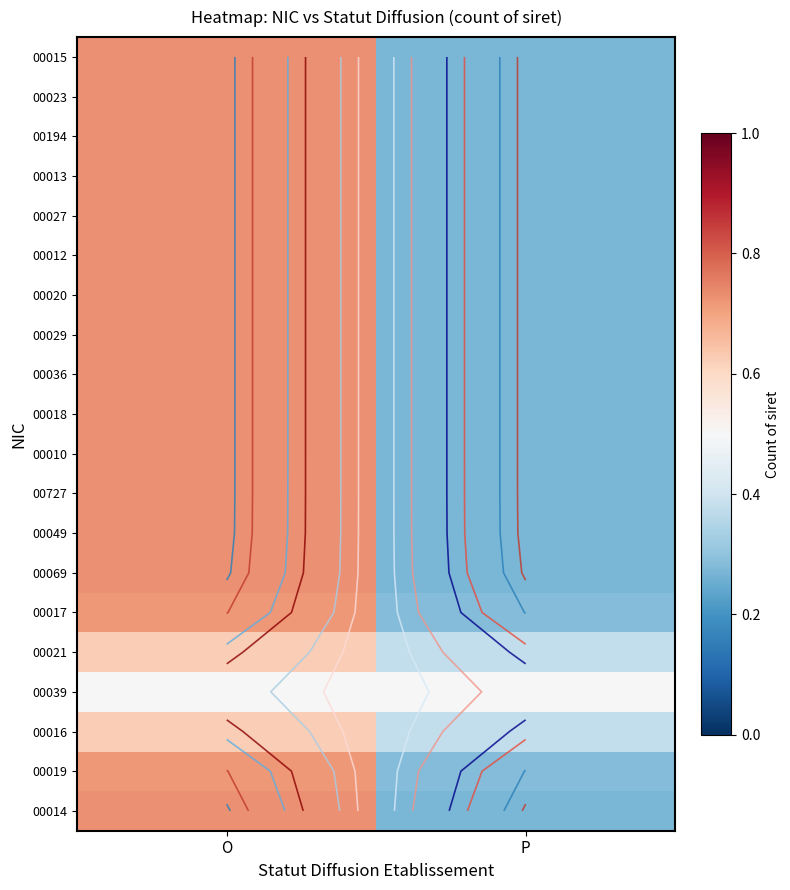

What is the minimum value shown in the chart?

0.3